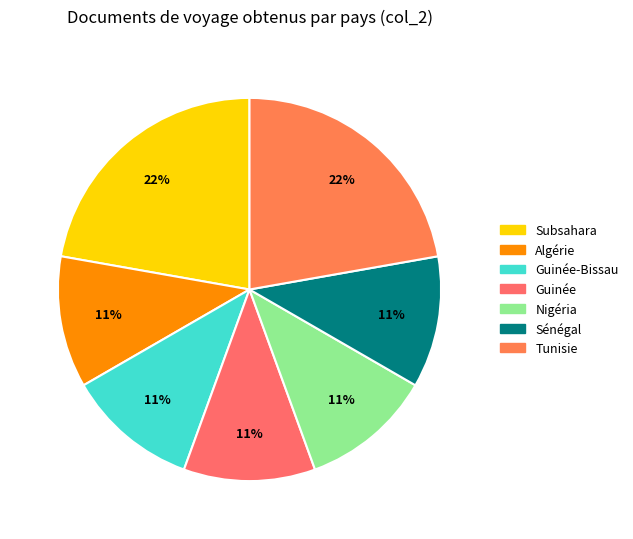

How many segments does this pie chart have?

7